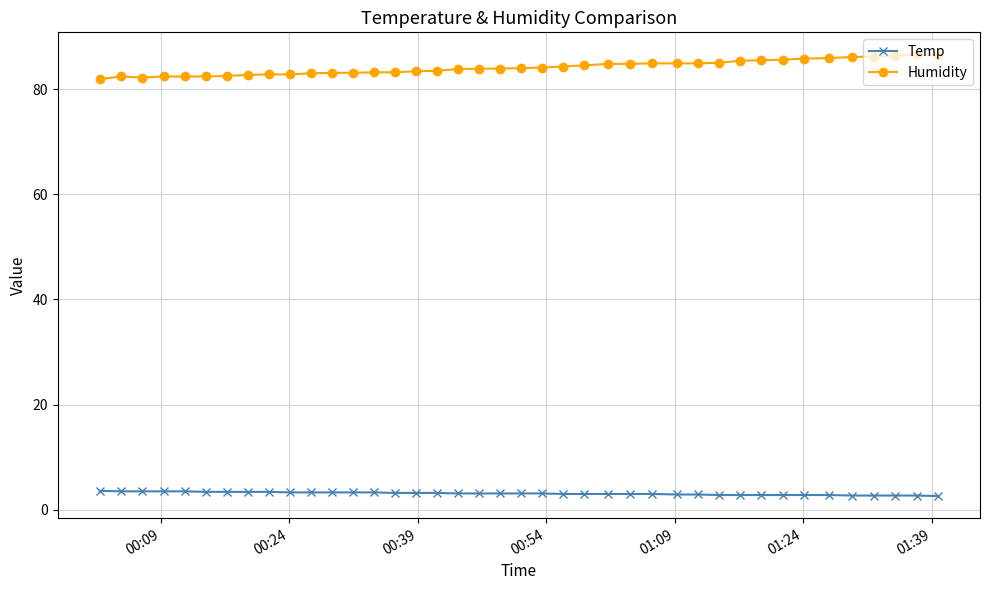

What is the maximum value shown in the chart?

86.6